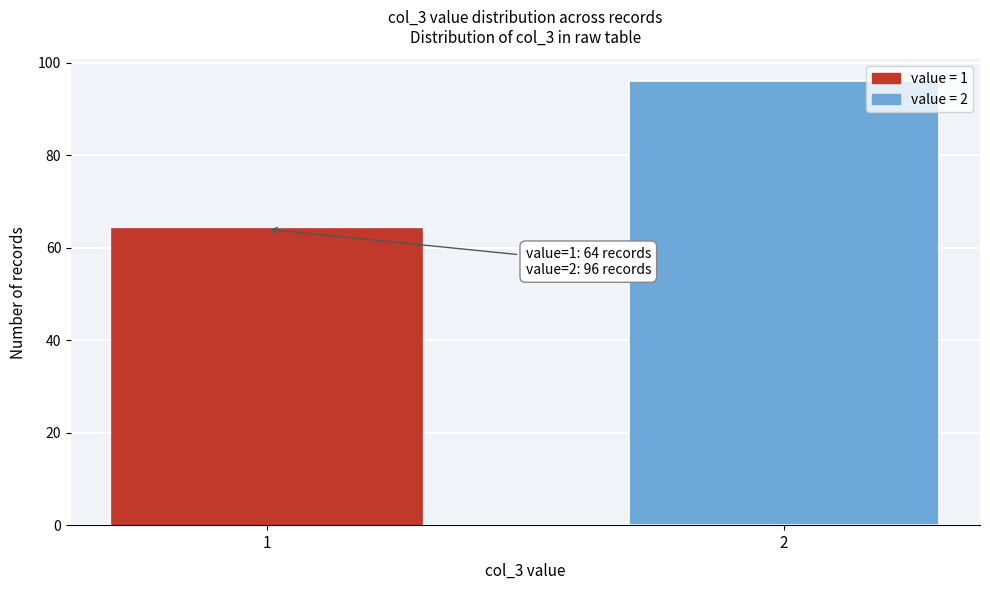

Reading left to right, what are all the values shown in this chart?

1=64	2=96